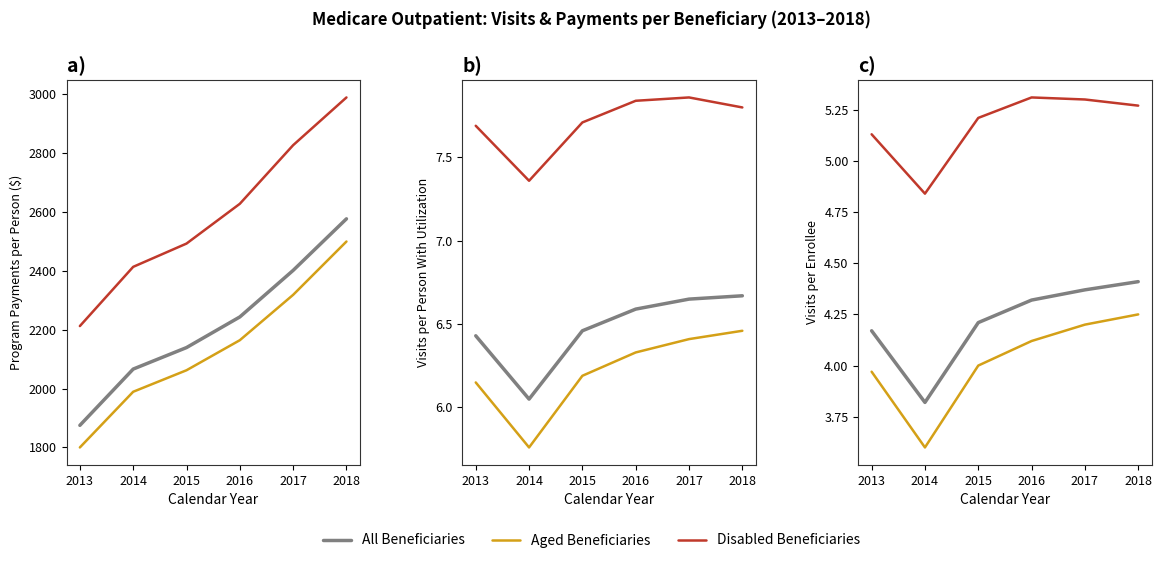

What is the approximate value of Aged Beneficiaries at 2017?

4.2